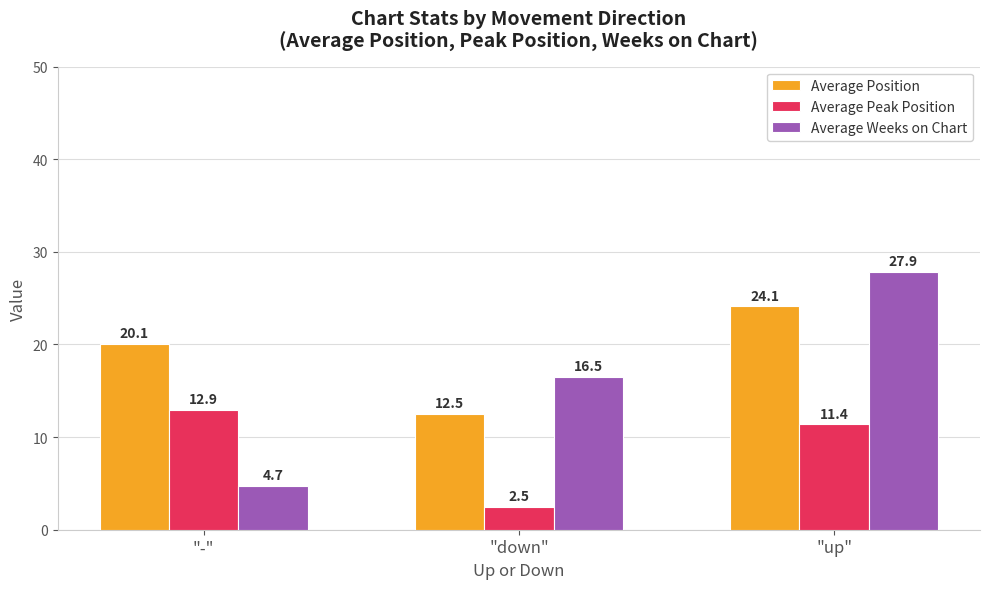

What position from the left is "up"?

3